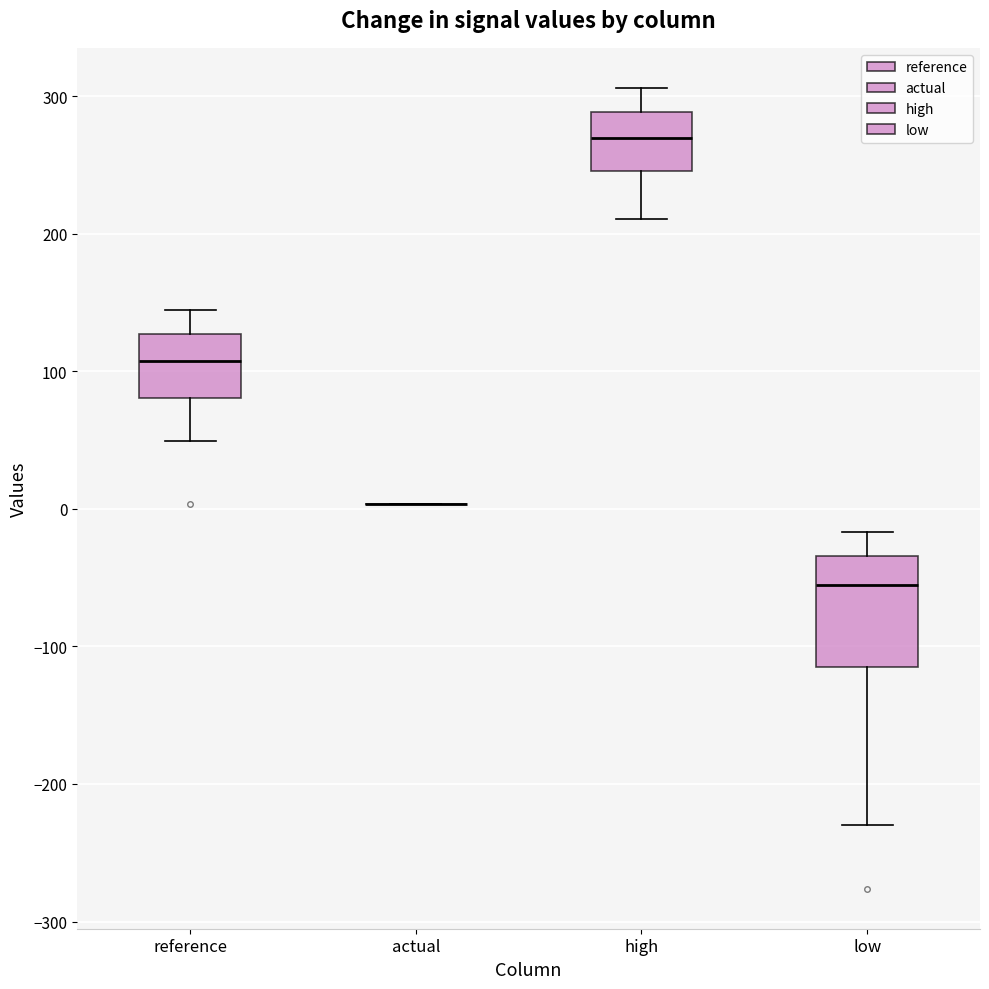

Reading left to right, read every box against the y-axis: the position of its median line, the range the box covers, and the ends of its whiskers. The values are not printed on the chart, so give them approximately, as read against the axis.

reference: median 110, box 80 to 130, whiskers 50 to 140
actual: box collapsed to a line at 0, whiskers 0 to 0
high: median 270, box 250 to 290, whiskers 210 to 310
low: median -60, box -120 to -30, whiskers -230 to -20